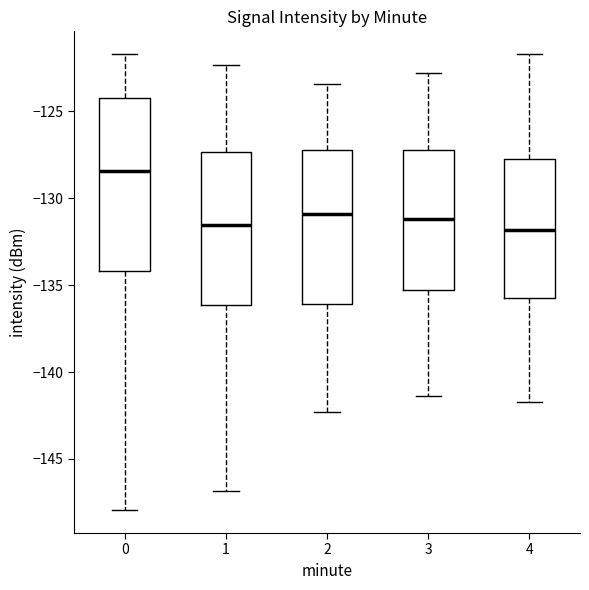

Which box's median line is the highest?

0